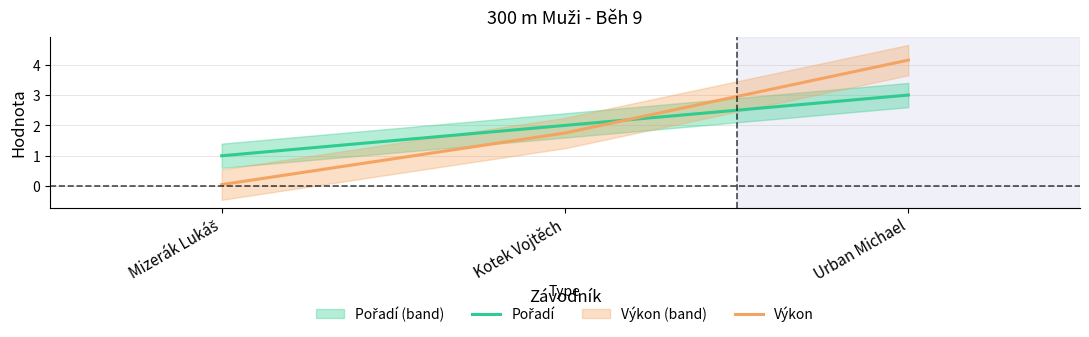

What is the sum of all Výkon values?

5.9